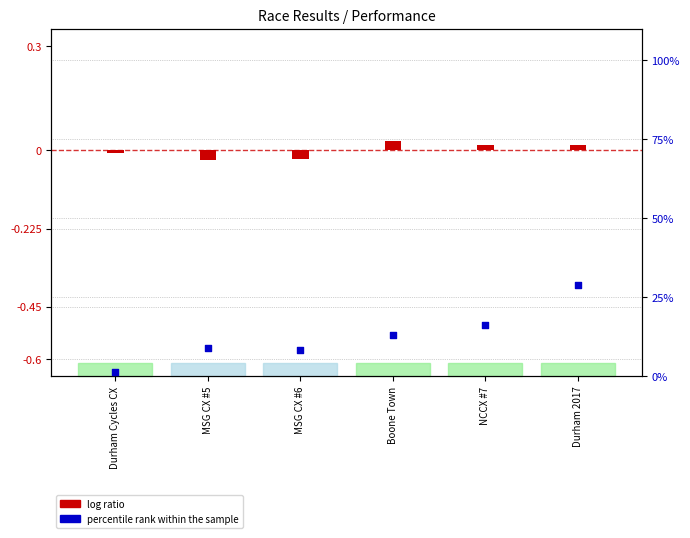

What are all the series names shown in the legend?

log ratio, percentile rank within the sample